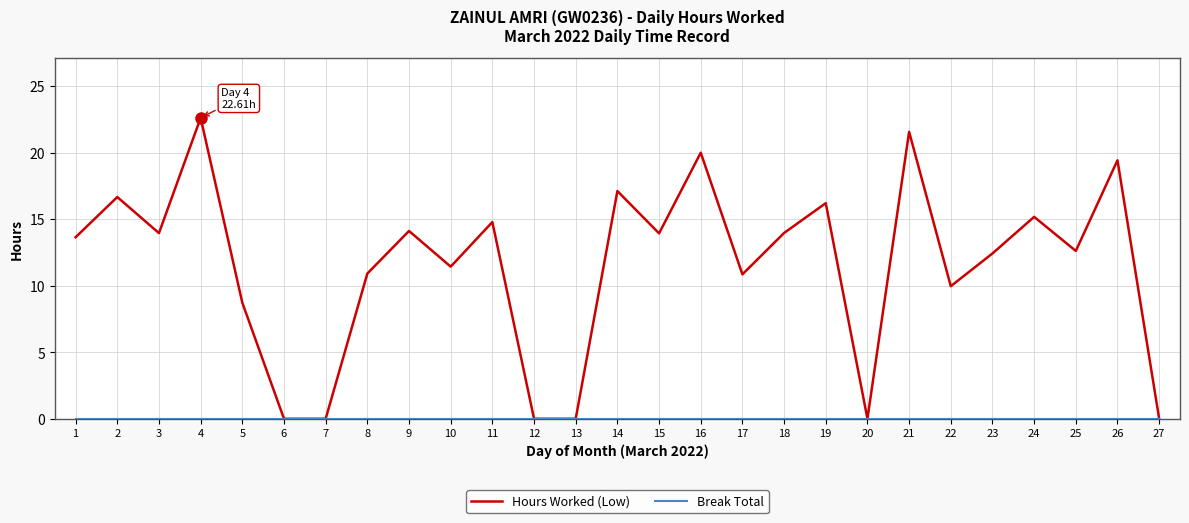

How many distinct data groups are displayed?

2